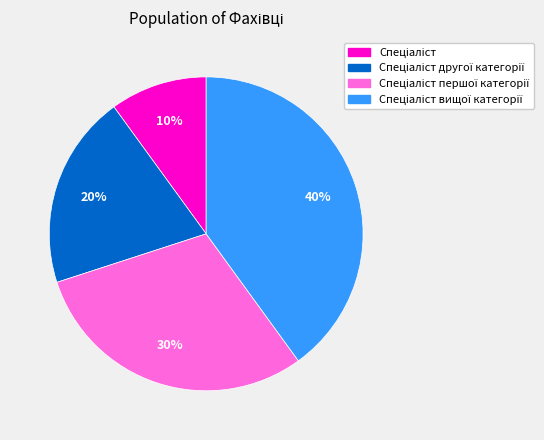

To the nearest percent, what is the difference between the largest and smallest slice percentages?

30%